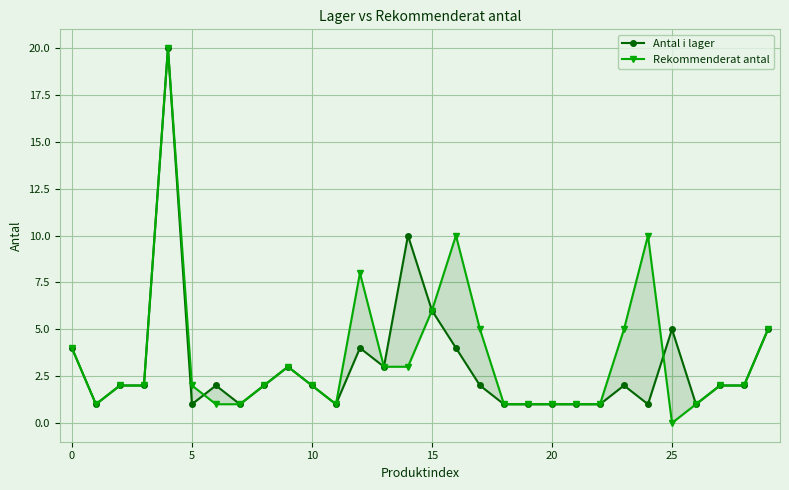

What is the greatest value displayed?

20